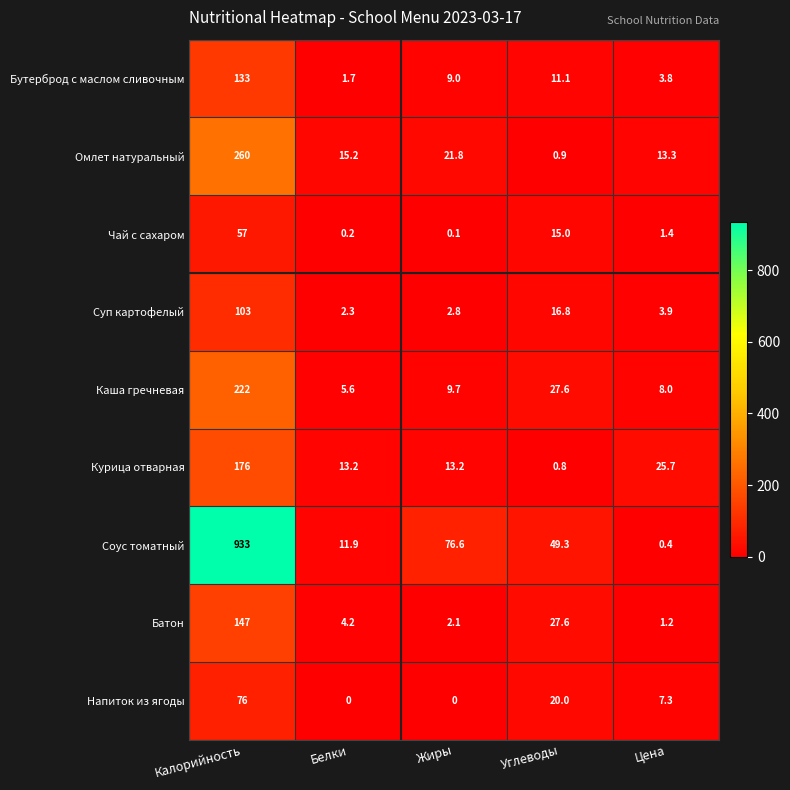

Which series changed the most between Калорийность and Белки?

Соус томатный